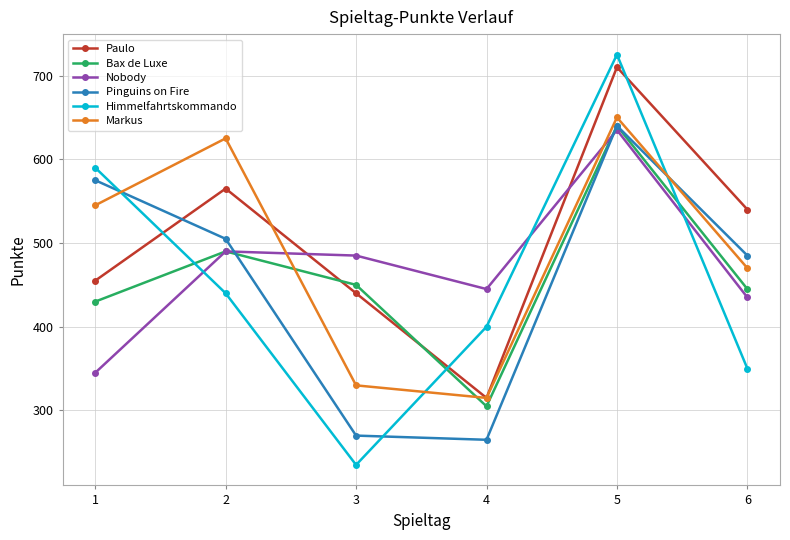

Rank the categories by Bax de Luxe value from highest to lowest.

5, 2, 3, 6, 1, 4